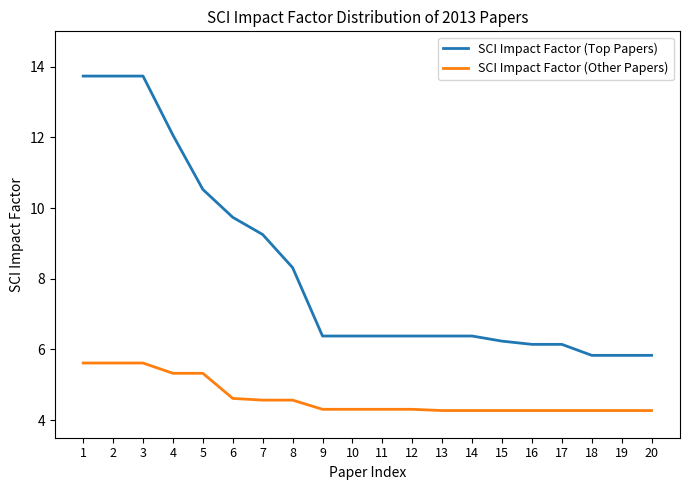

What is the approximate value of SCI Impact Factor (Other Papers) at 9?

4.3